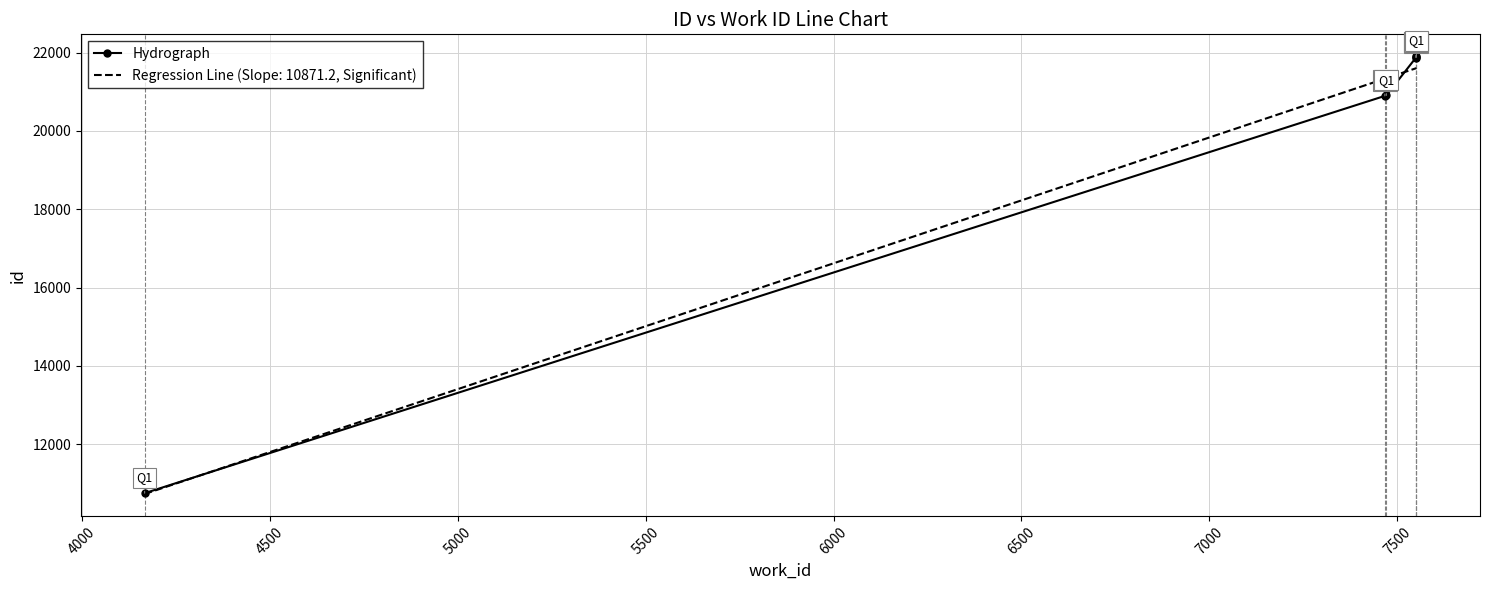

Reading right to left, what are all the values shown in this chart?

21905	21878	21872	20904	20892	10751